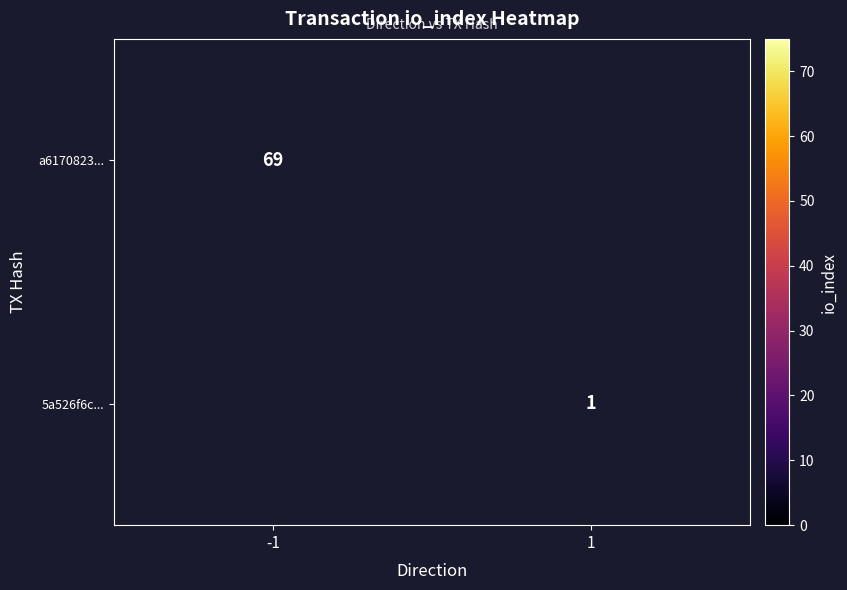

At which category does the chart reach its peak across all series?

-1